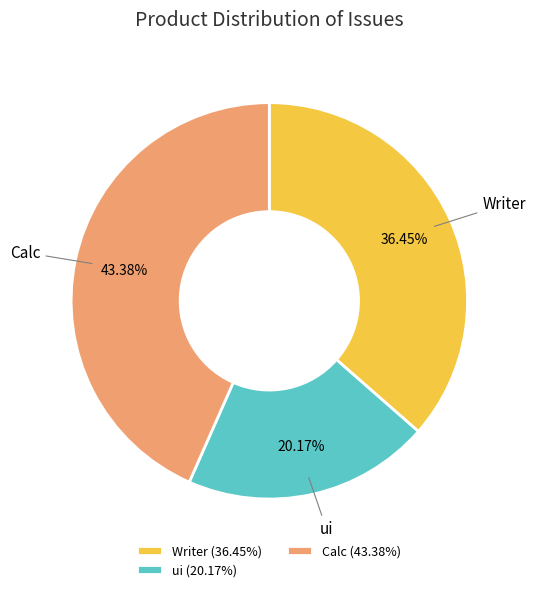

What is the smallest slice in the pie chart?

ui (20.17%)